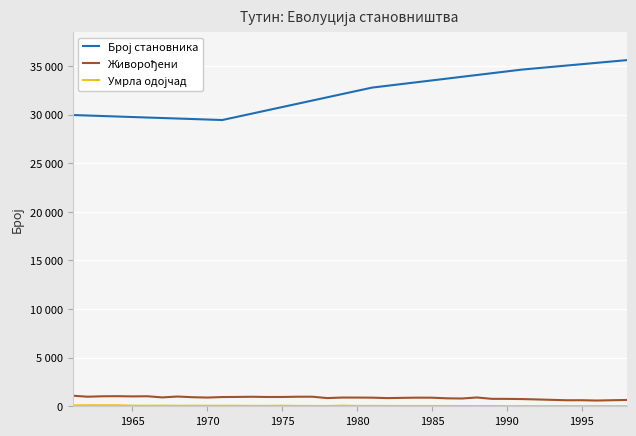

Is this an area chart (filled region under the line)?

No